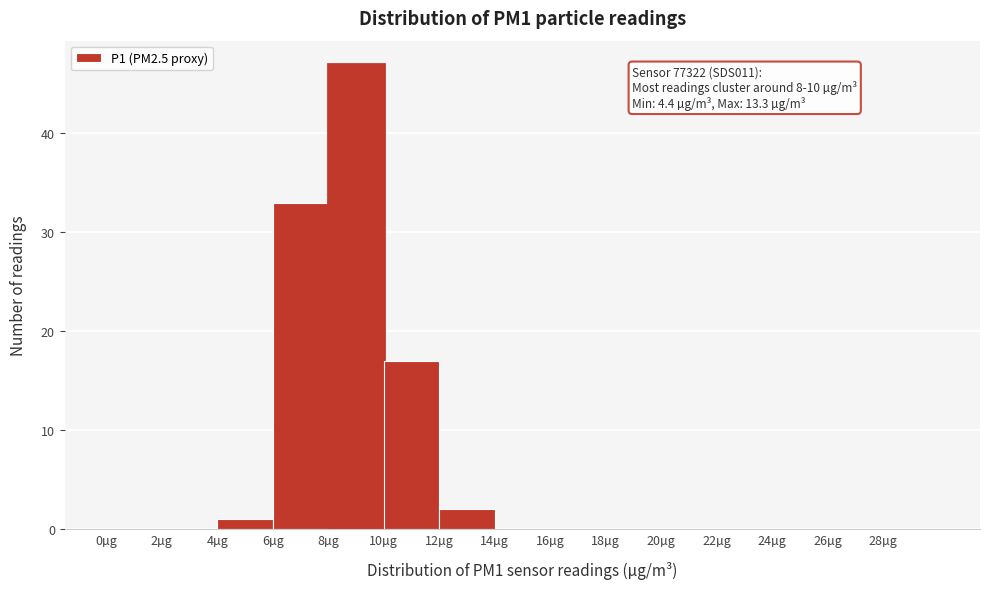

Over which range of the x-axis is the bar tallest?

8 to 10